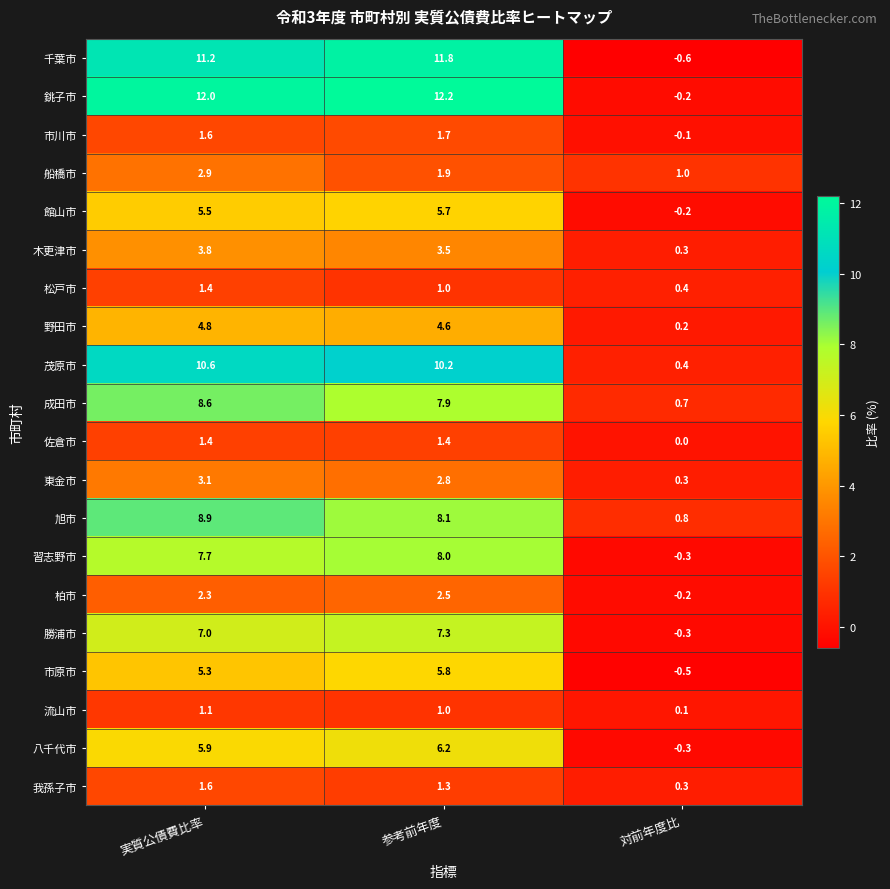

Count the number of data series in this chart.

20